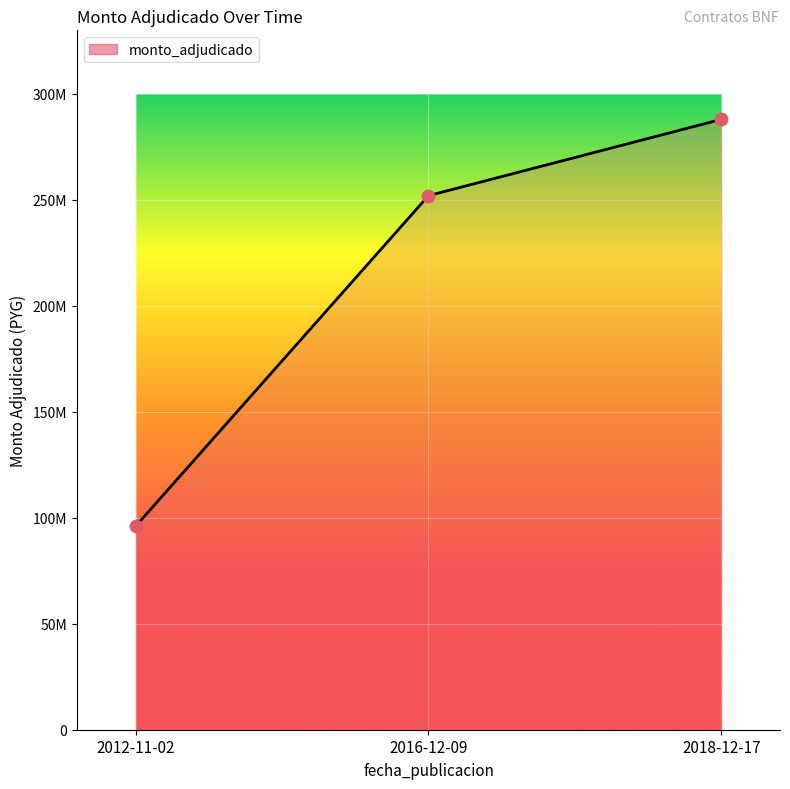

What is the change in value from 2016-12-09 to 2018-12-17?

+36000000